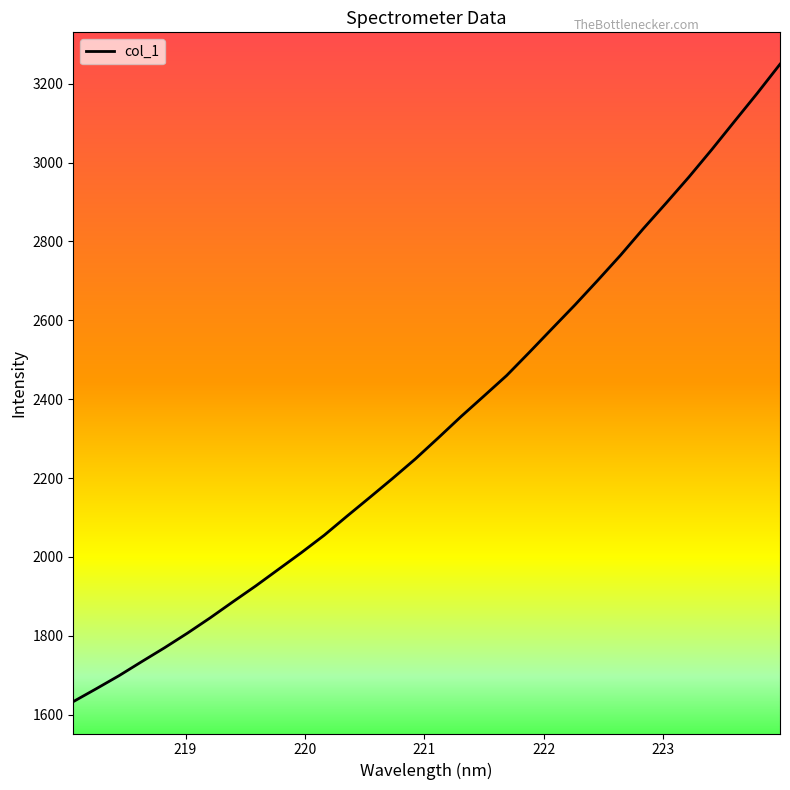

What is the maximum value shown in the chart?

3249.5